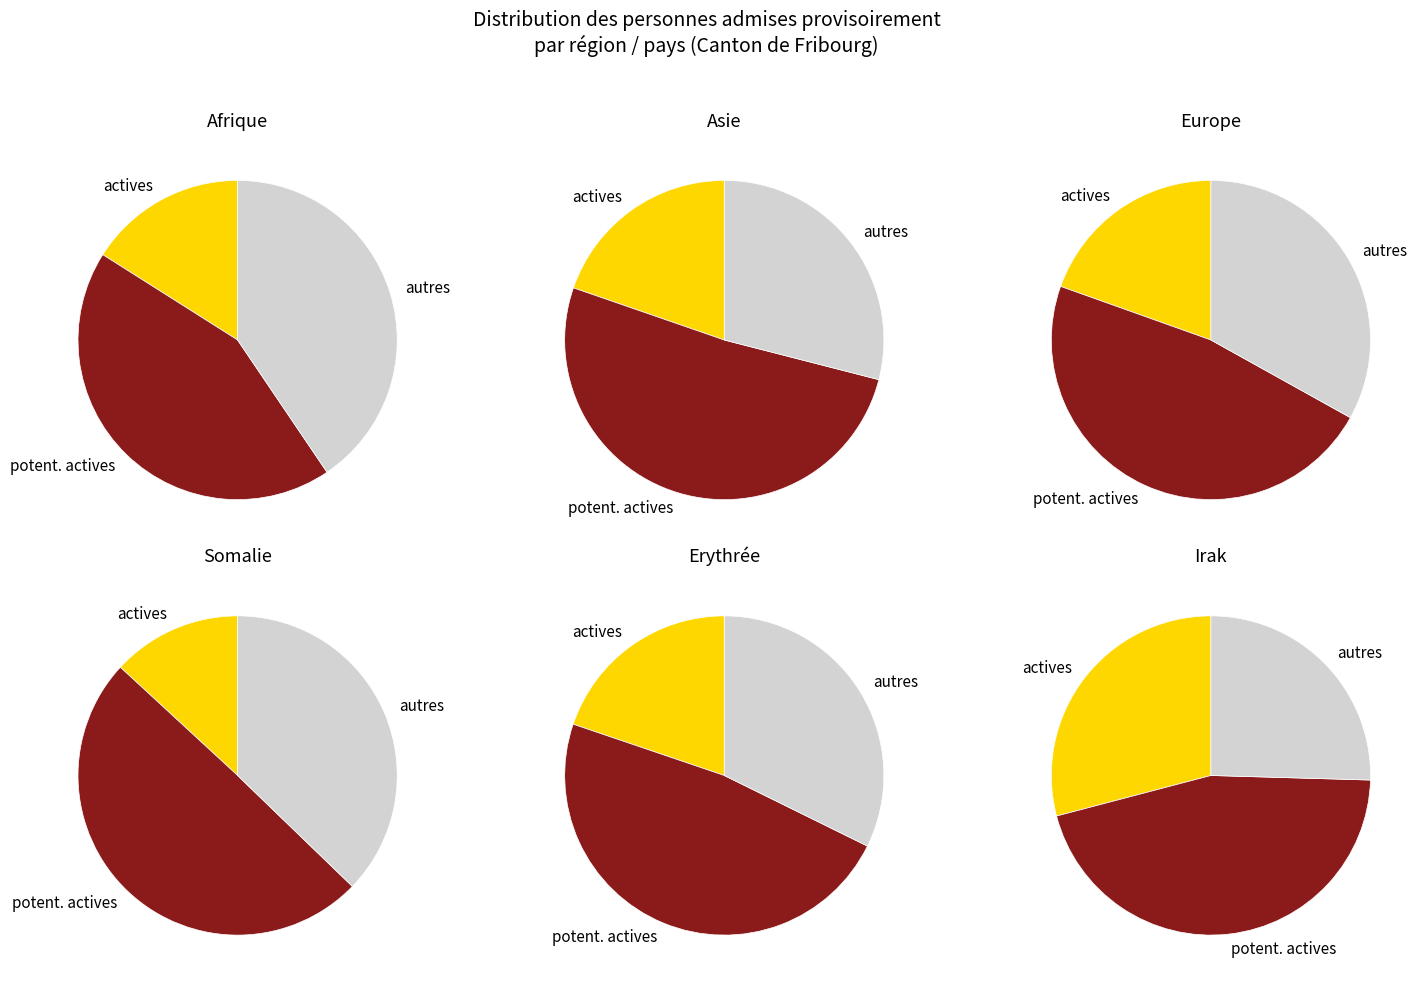

To the nearest percent, what percentage of the pie is Afrique?

33%